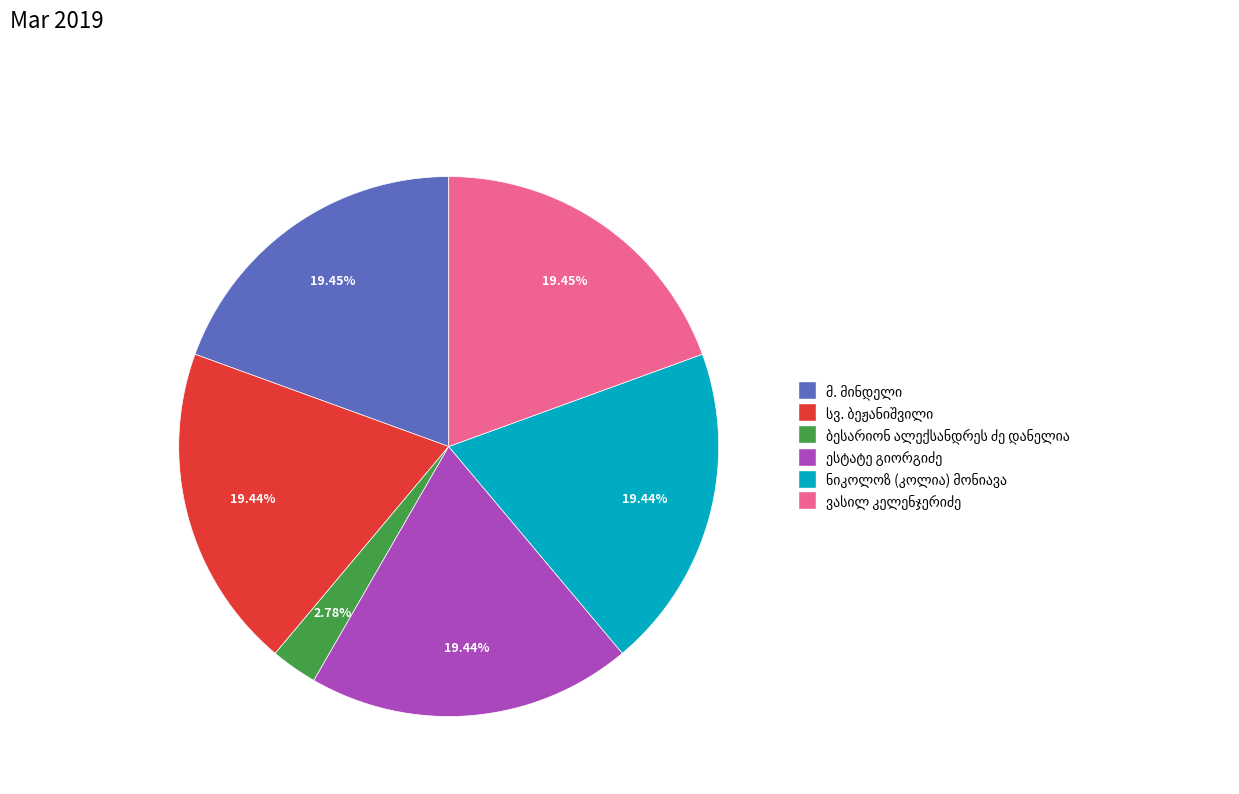

Is there a majority slice in this chart?

No